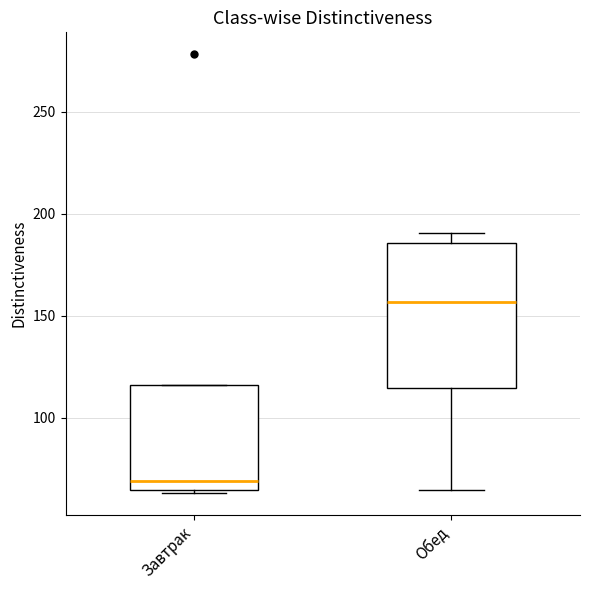

Reading left to right, read every box against the y-axis: the position of its median line, the range the box covers, and the ends of its whiskers. The values are not printed on the chart, so give them approximately, as read against the axis.

Завтрак: median 70, box 65 to 115, whiskers 65 (just below the box's lower edge) to 115
Обед: median 155, box 115 to 185, whiskers 65 to 190